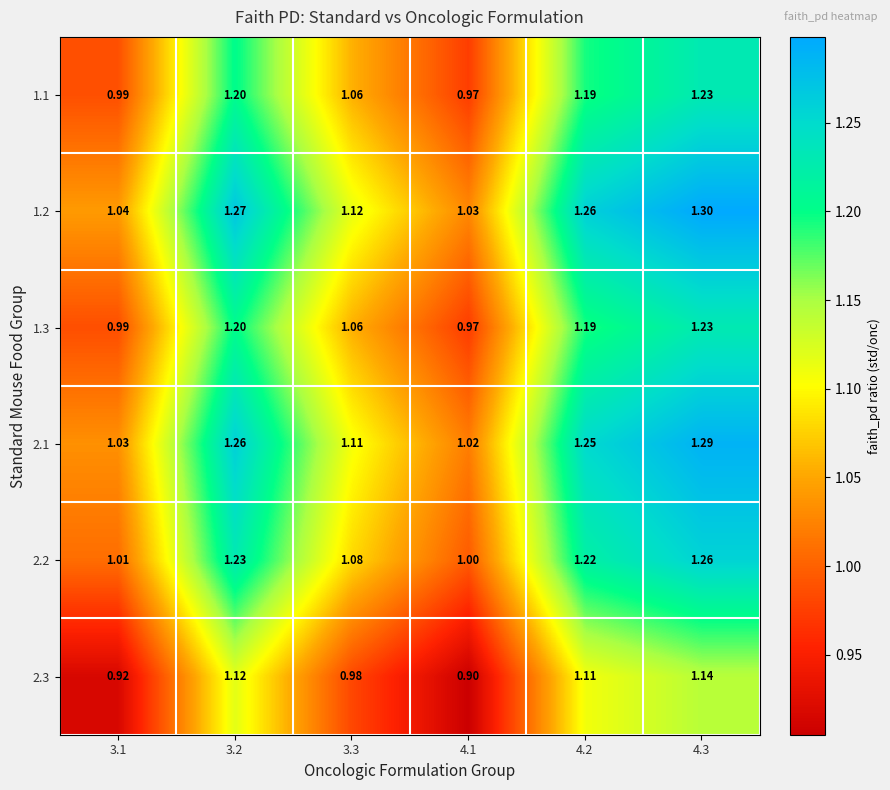

Is the value of 1.1 at 4.3 greater than the value of 2.2 at 4.1?

Yes